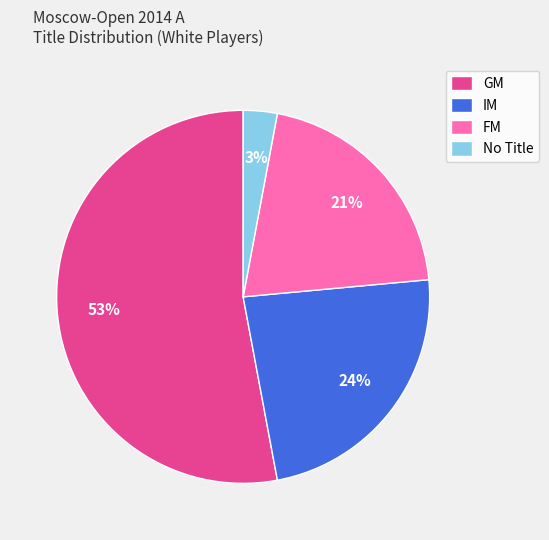

Is the sum of FM and GM greater than half?

Yes